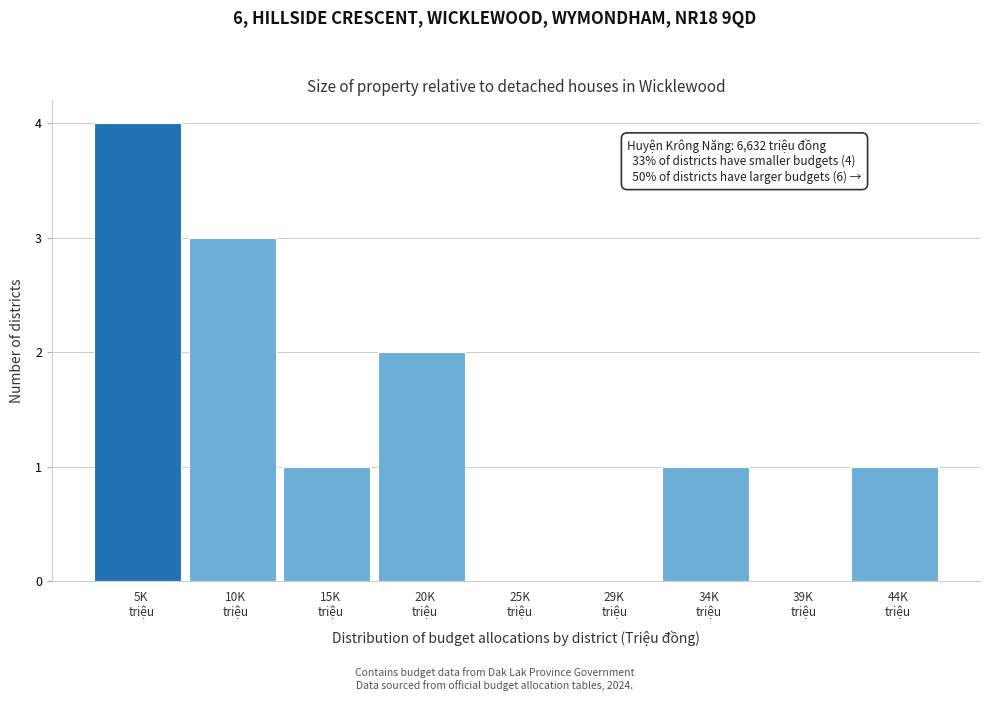

What is the maximum value shown in the chart?

4